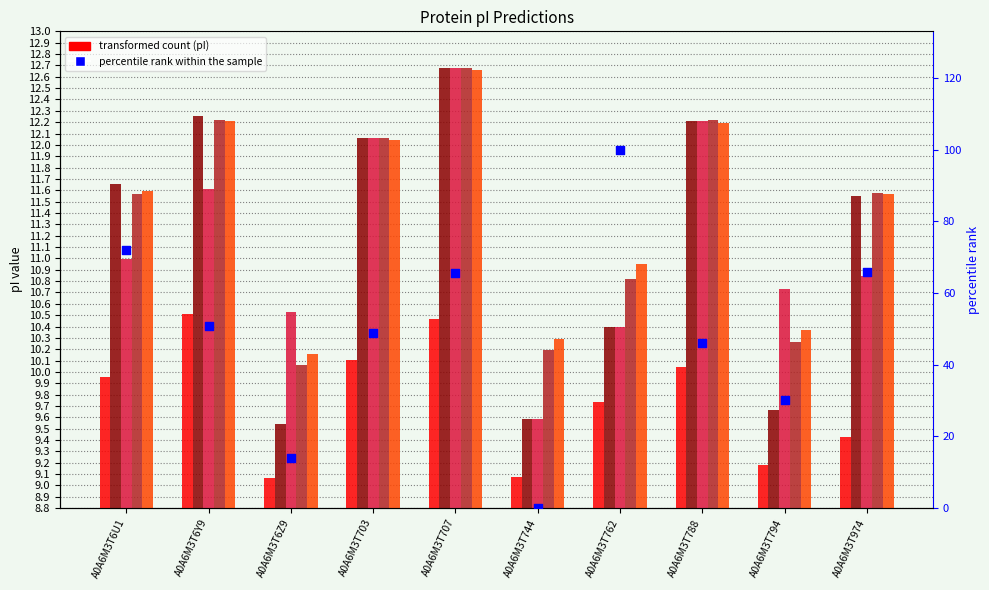

Which series has the widest spread of Y values?

percentile rank within the sample